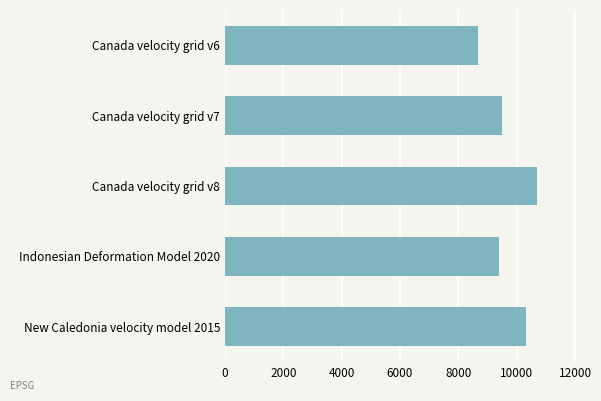

What is the sum of all values?

48564